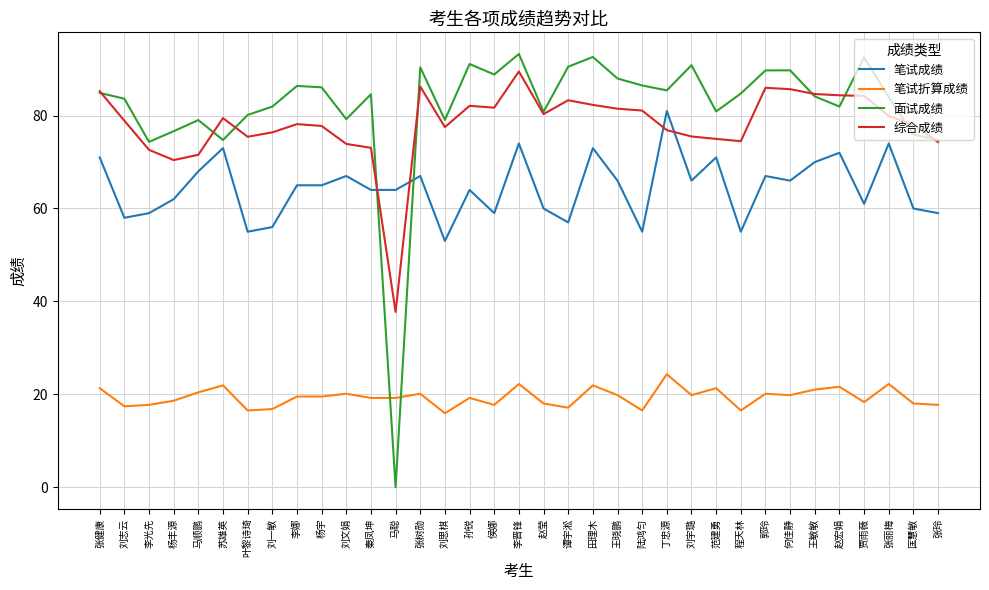

What is the sum of all 面试成绩 values?

2867.8